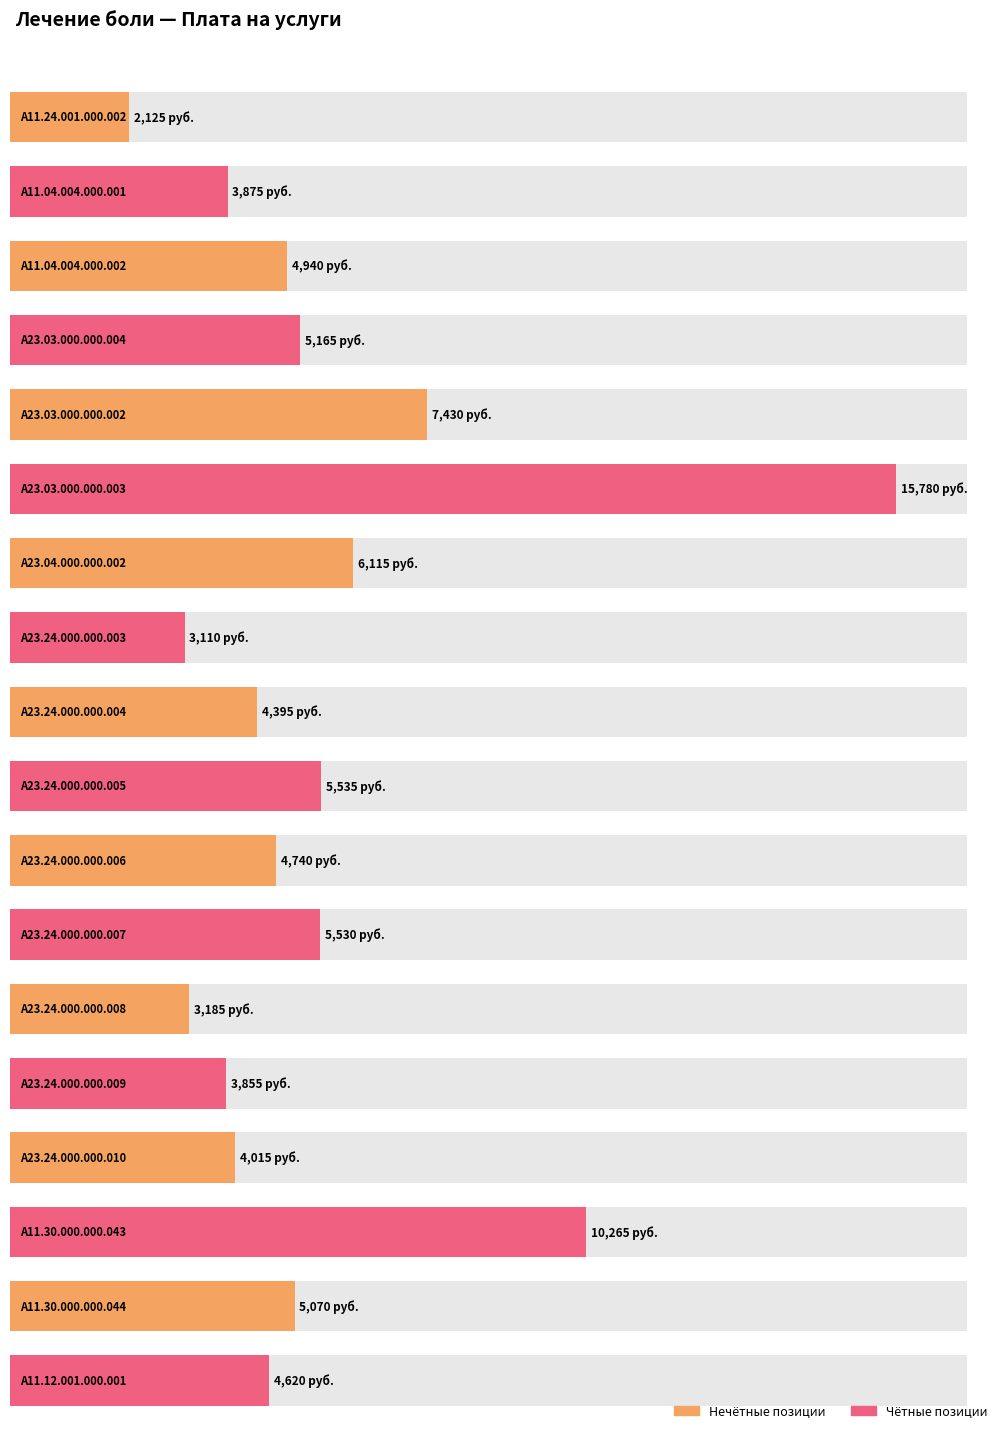

What is the change in value from A23.24.000.000.010 to A11.30.000.000.043?

+6250